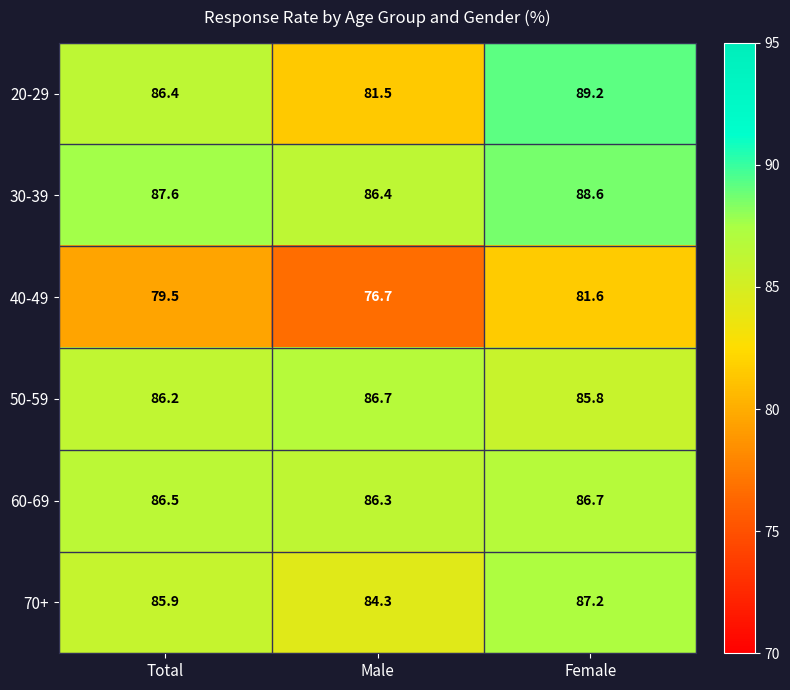

What is the total value across all series at Female?

519.1